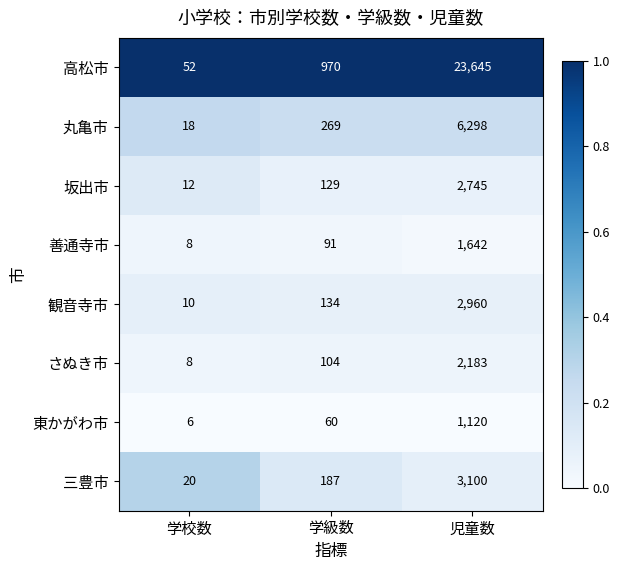

Count the number of categories in the chart.

3